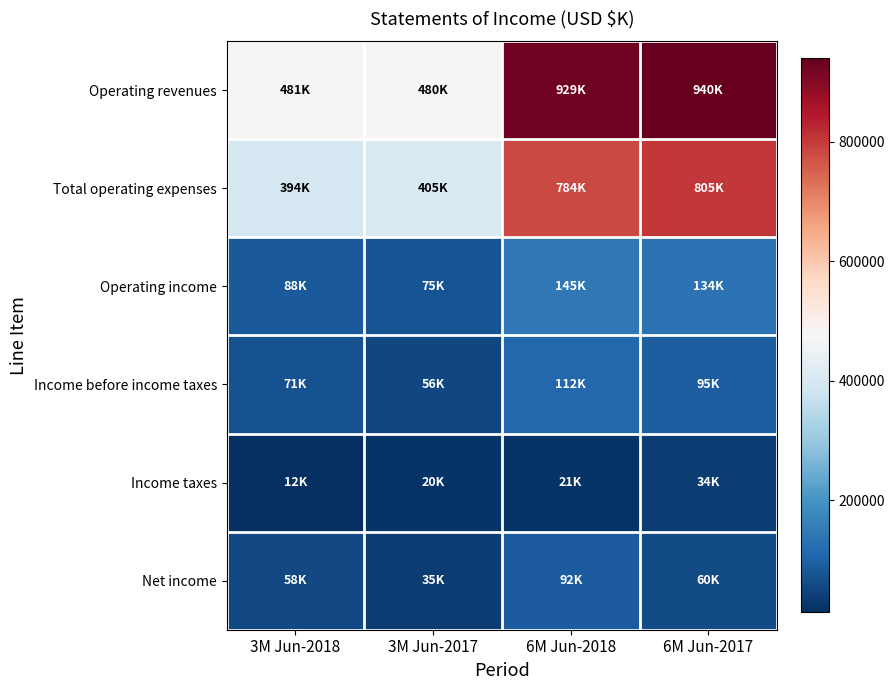

At how many categories does at least one series exceed 750034?

2